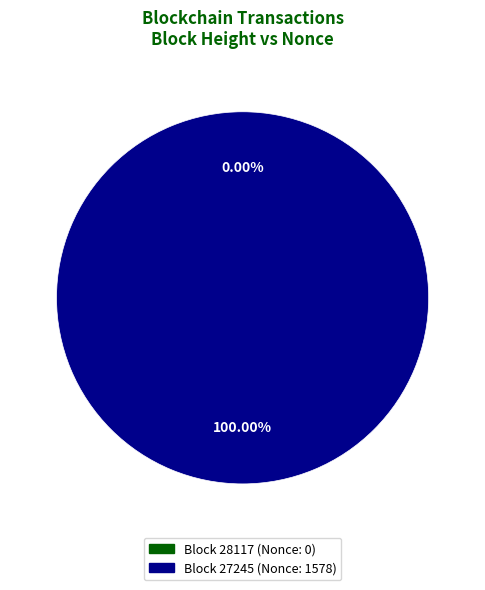

The 28117 slice represents 13% of the pie. True or false?

False